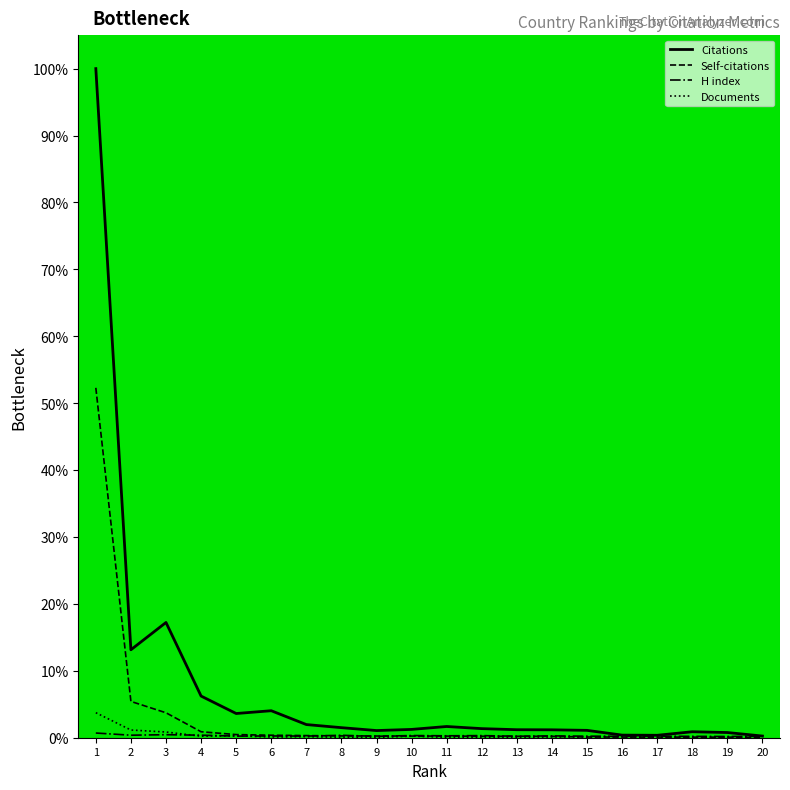

Which label corresponds to the largest value in the chart?

1